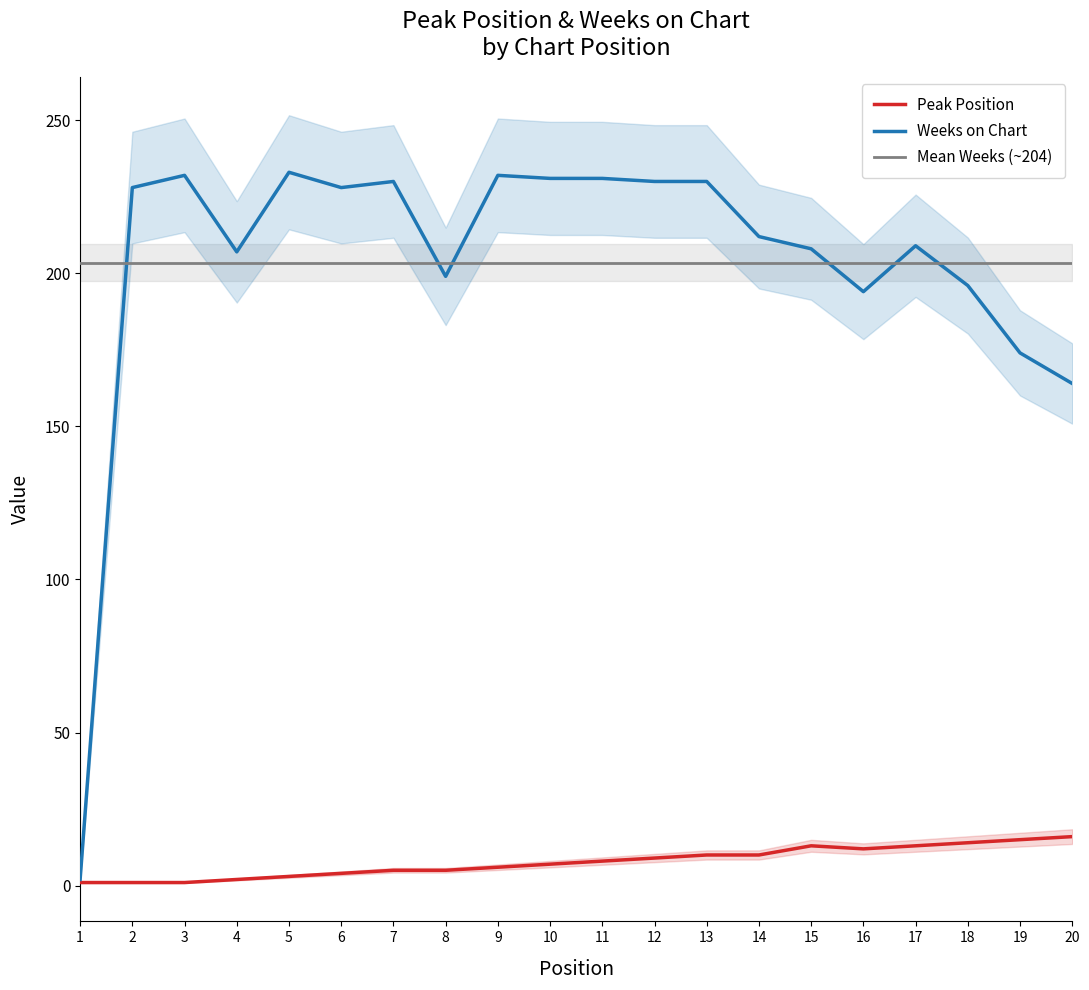

What is the difference between the Peak Position values at 16 and 10?

5